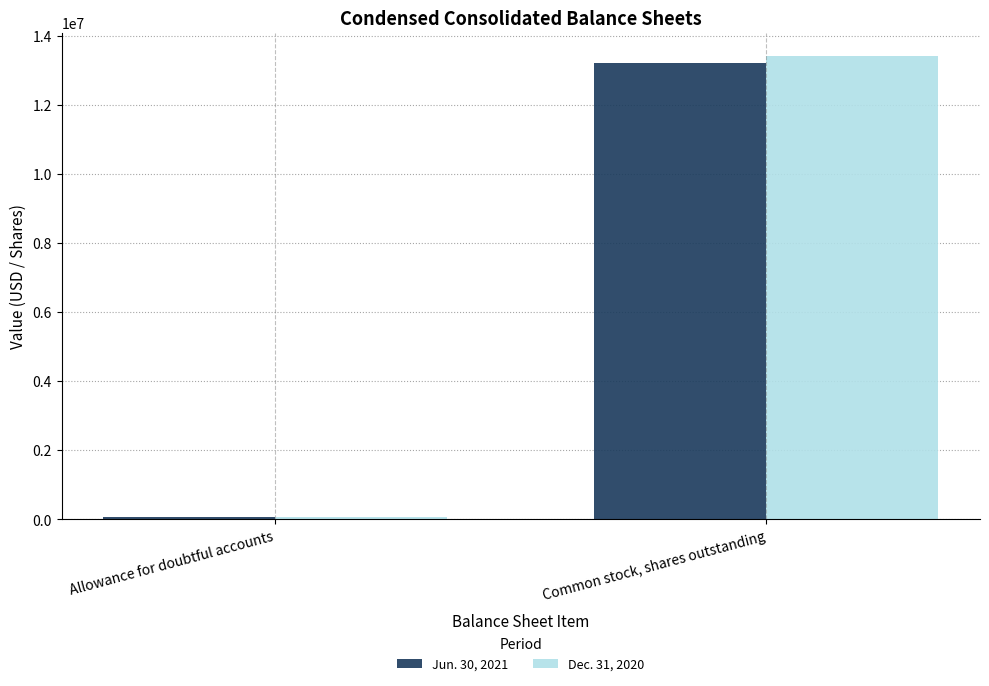

The Dec. 31, 2020 series shows 71000 at Allowance for doubtful accounts. True or false?

True